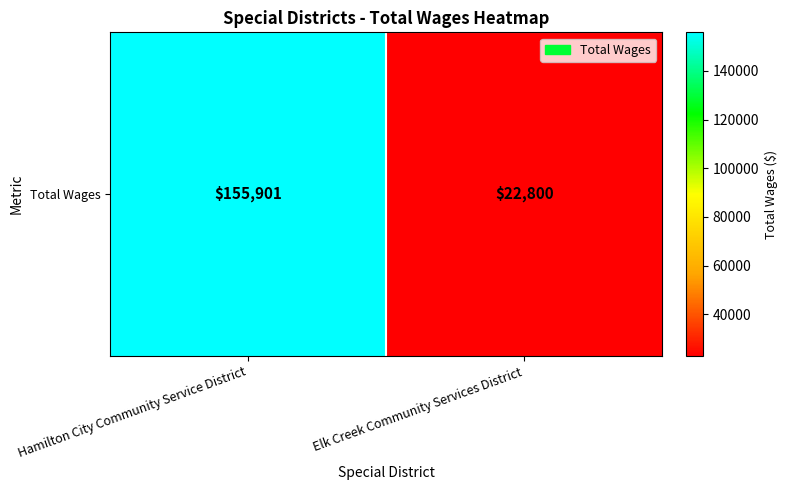

What is the sum of the values at Elk Creek Community Services District and Hamilton City Community Service District?

178701